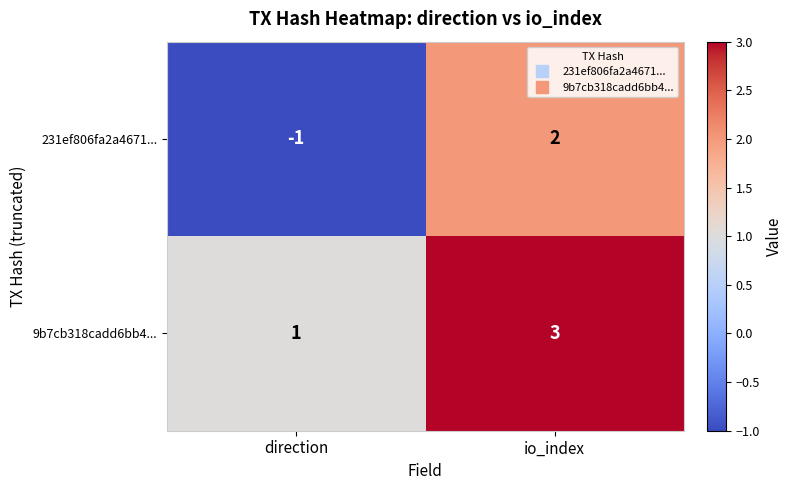

The 231ef806fa2a4671... series shows 1 at io_index. True or false?

False